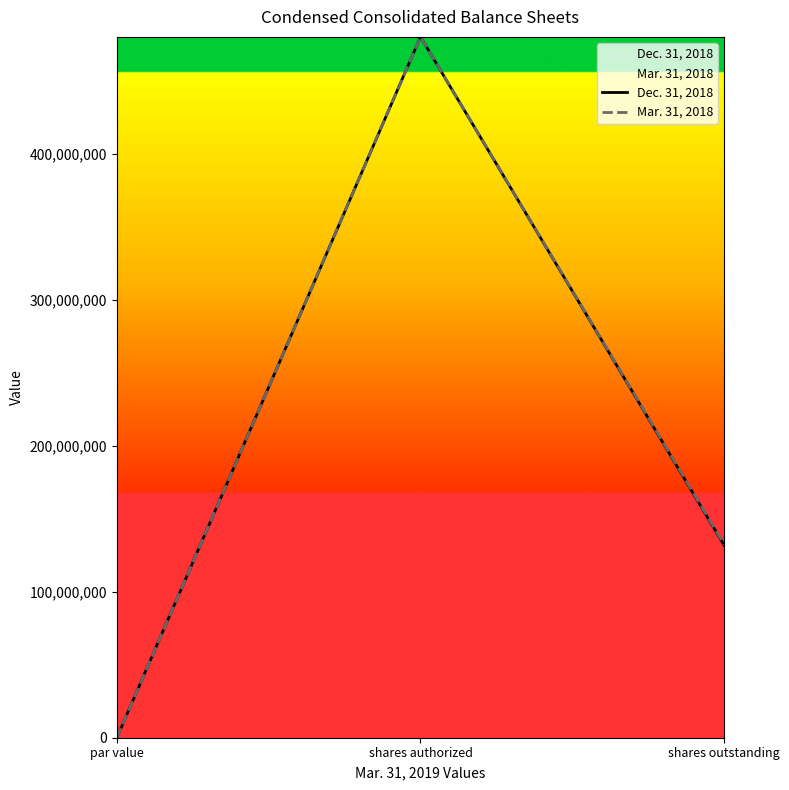

What position from the right is shares authorized?

2